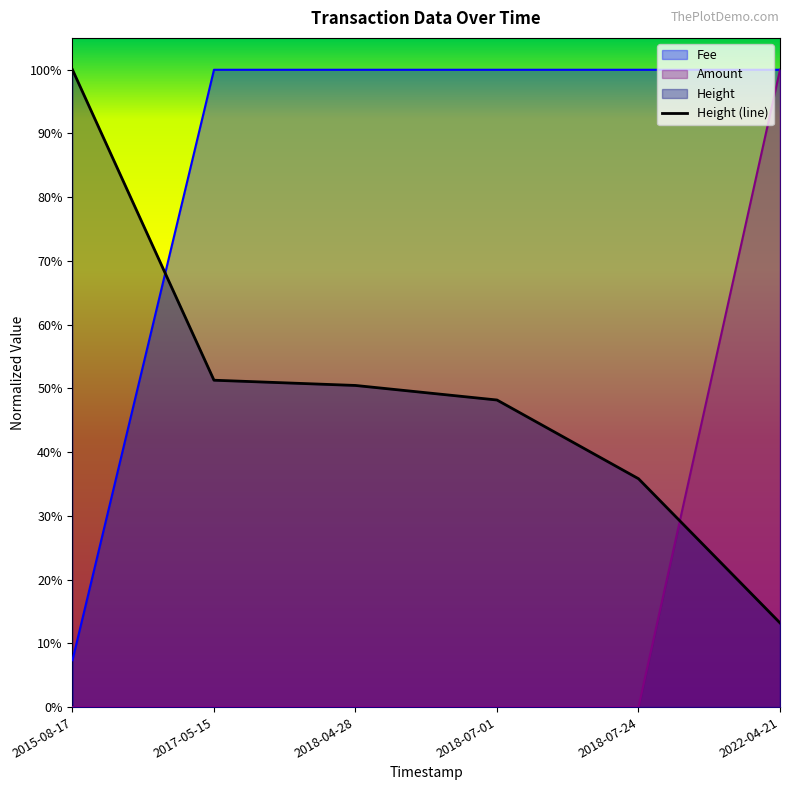

Reading right to left, transcribe all the data shown in this chart.

Amount: 1.0	0.0	0.0	0.0	0.0	0.0
Fee: 1.0	1.0	1.0	1.0	1.0	0.1
Height: 0.1	0.4	0.5	0.5	0.5	1.0